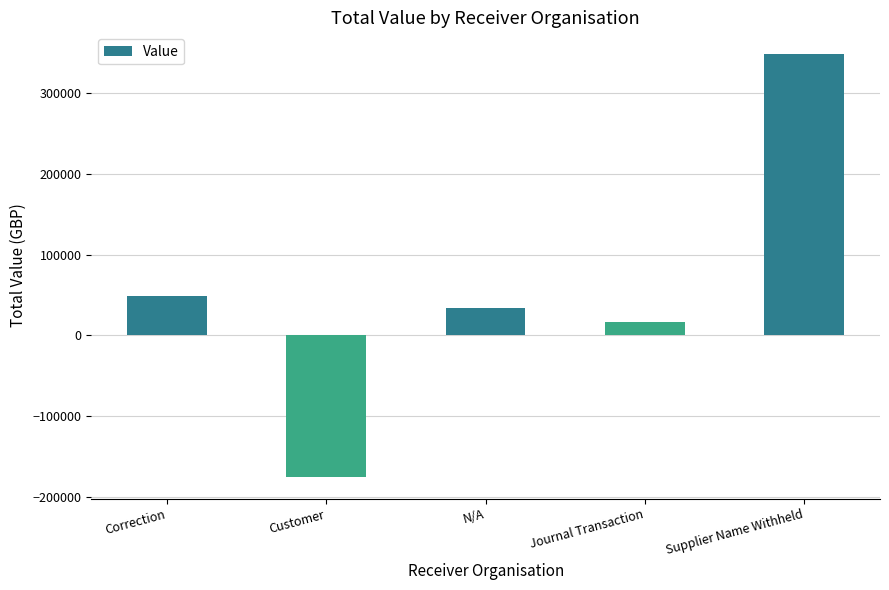

What is the average value?

54514